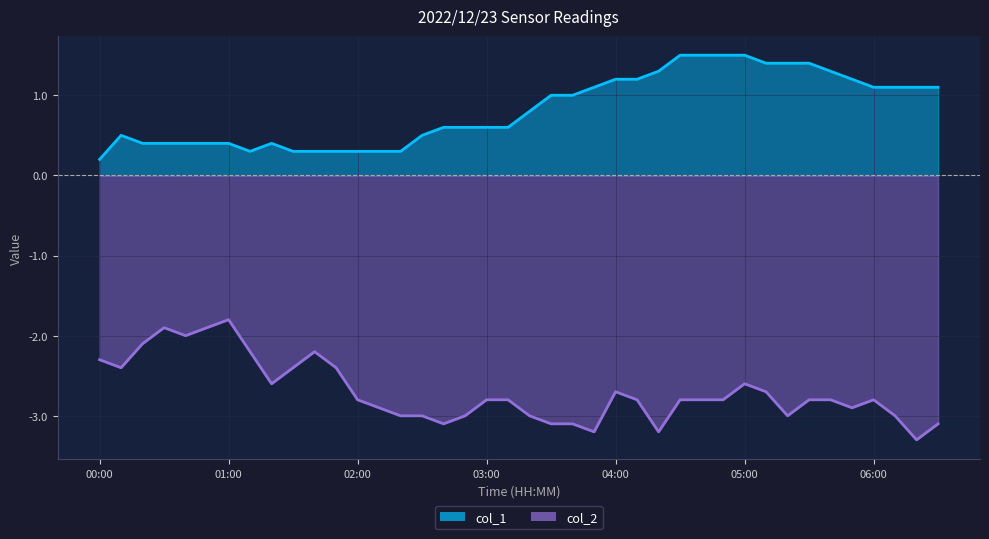

True or false: col_1 has a value of 0.1 at 00:00.

False